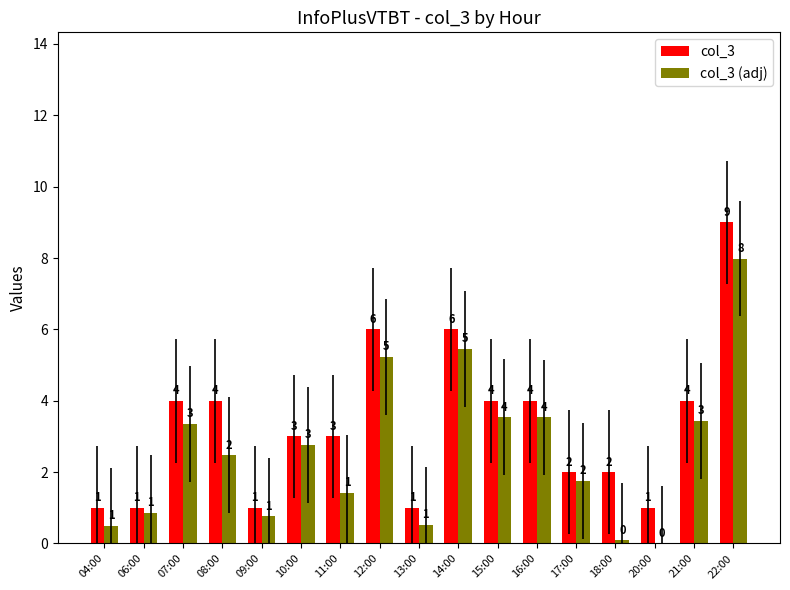

Are the bars horizontal?

No